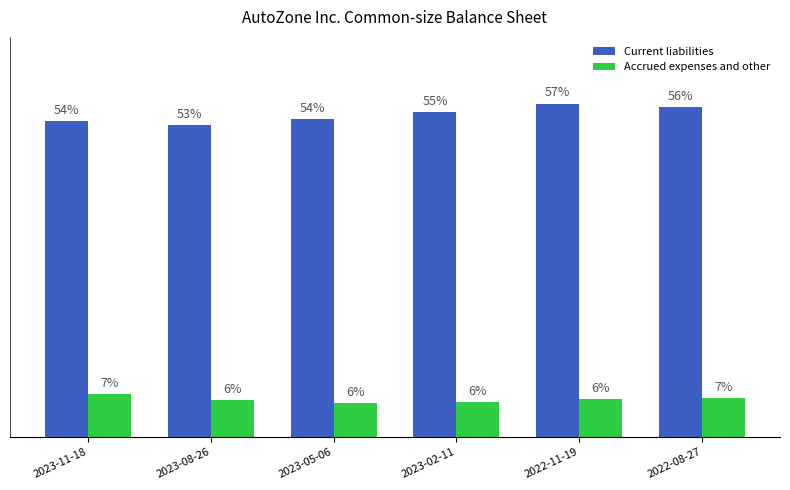

List the series in order of their overall mean, lowest first.

Accrued expenses and other, Current liabilities